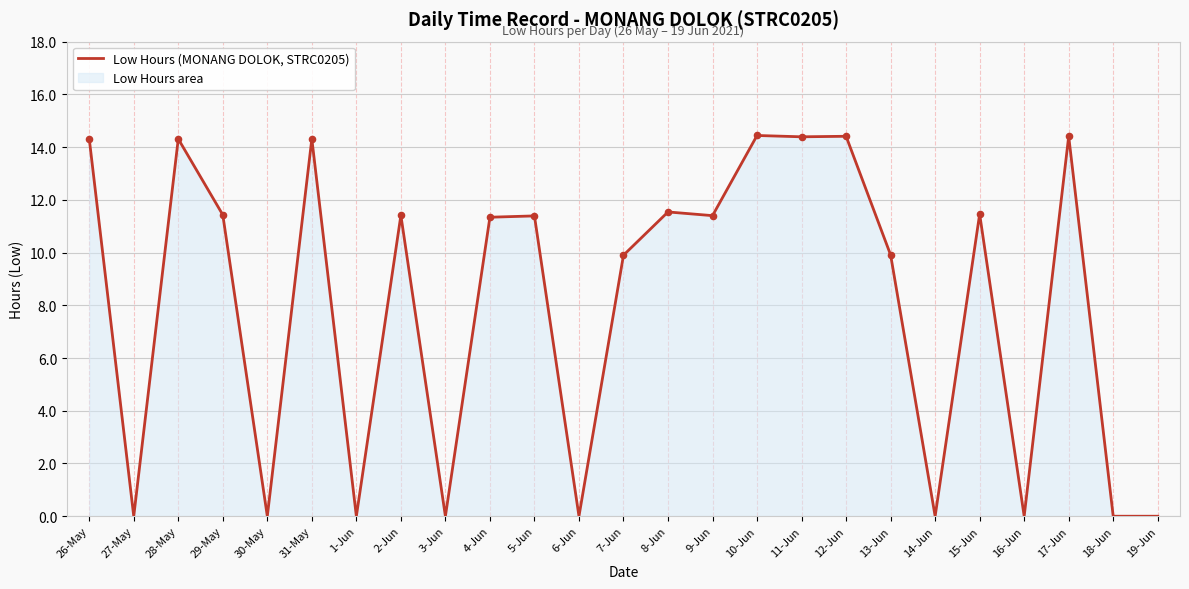

What is the change in value from 31-May to 19-Jun?

-14.3